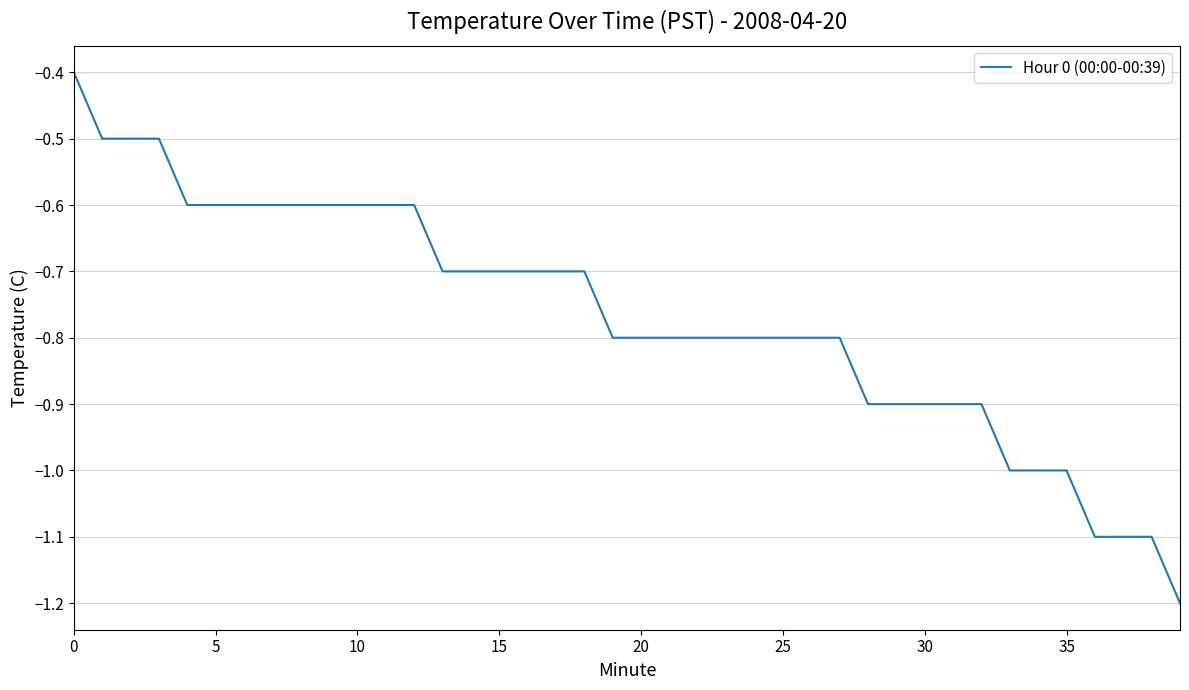

What is the difference between the maximum and minimum values?

0.8